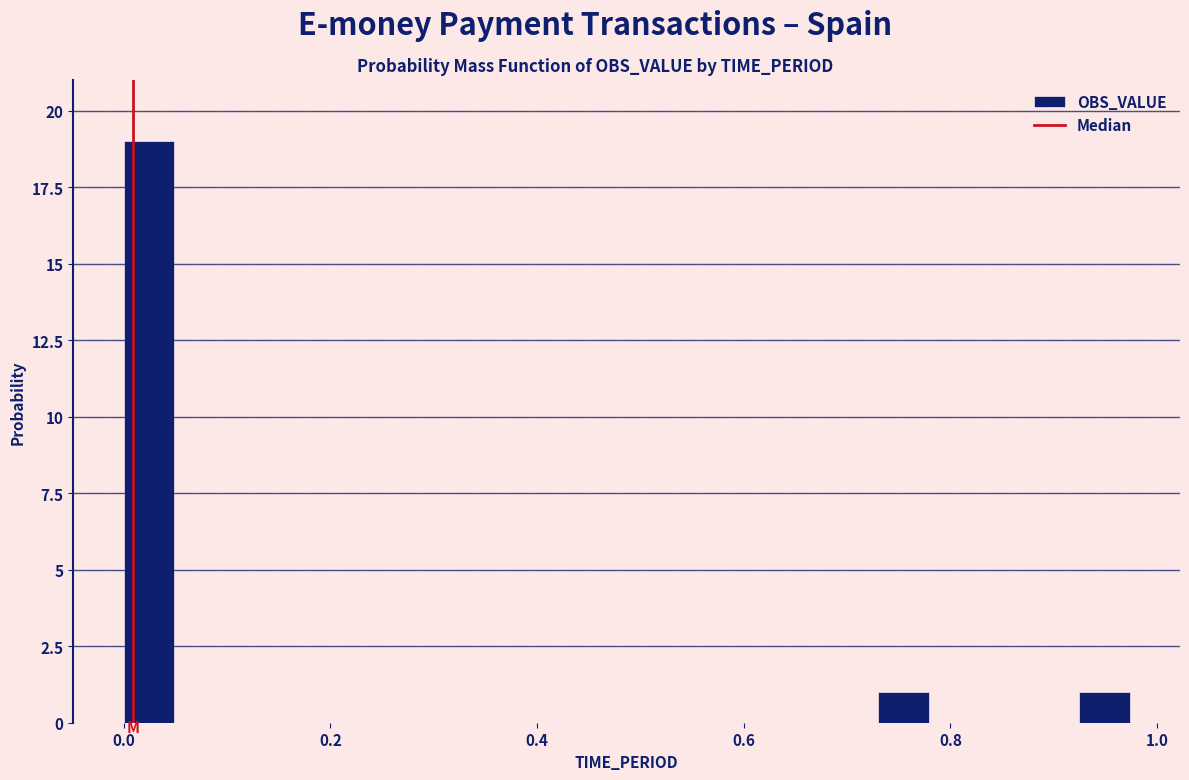

Read against the x-axis, roughly where is the centre of the tallest bar?

0.02